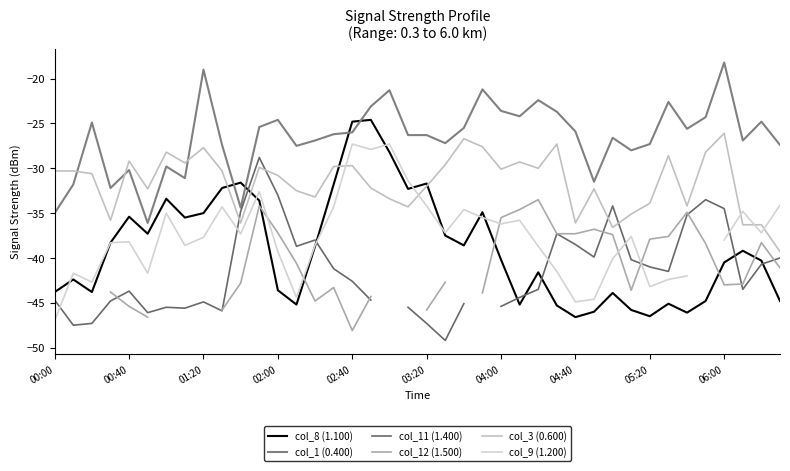

Does the chart display data point markers on the line(s)?

No